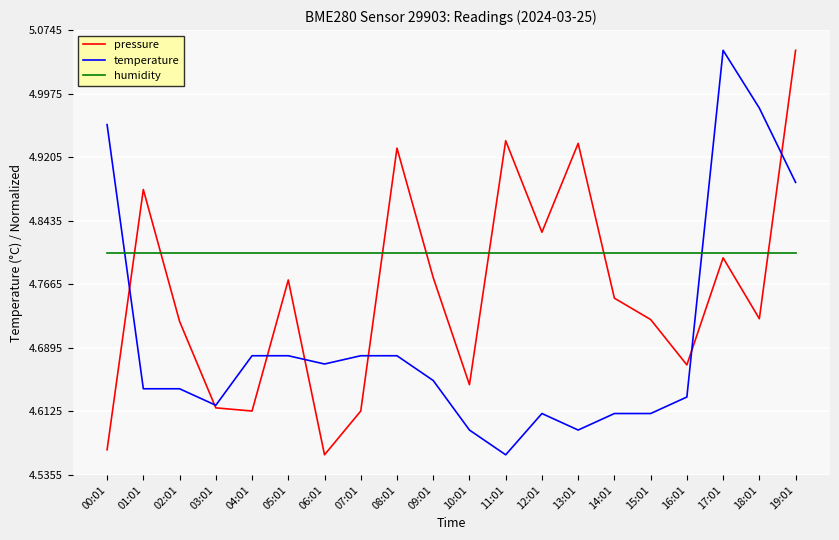

The pressure series shows 2.1 at 06:01. True or false?

False